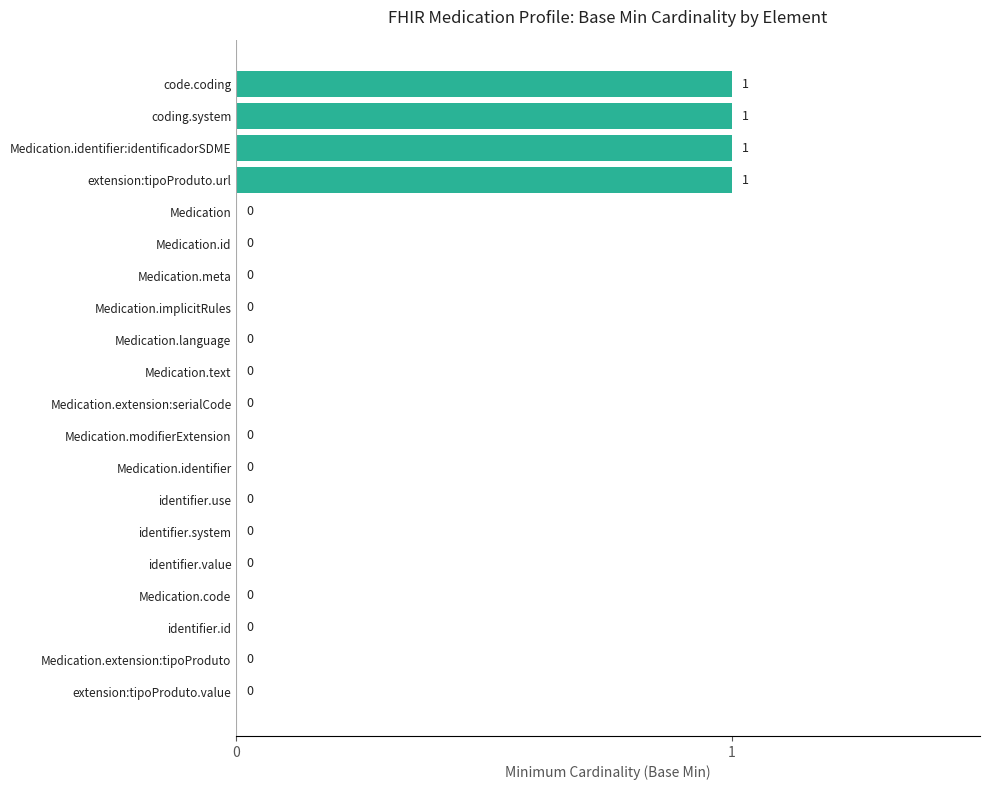

The chart shows a value of -1 at Medication.identifier. True or false?

False